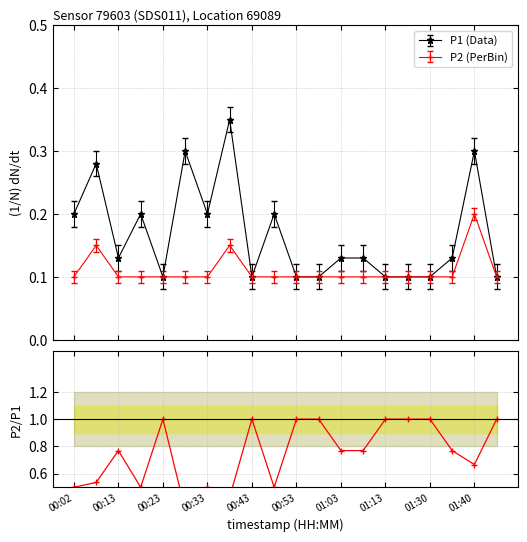

What is the label of the 19th point from the right?

00:13